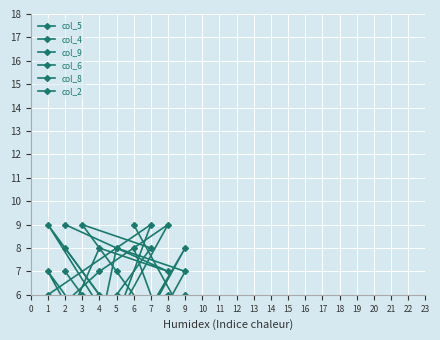

How many lines are shown in the chart?

6